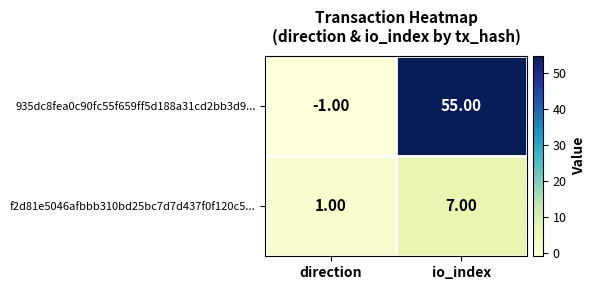

At which category is the sum across all series the highest?

io_index